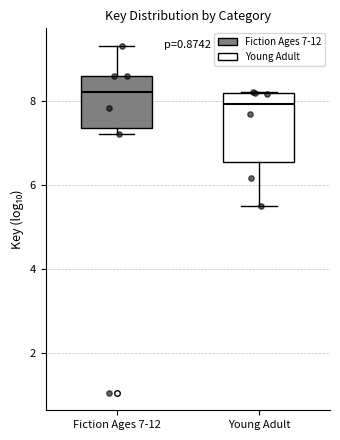

Comparing the boxes themselves (not the whiskers), which one is the tallest?

Young Adult